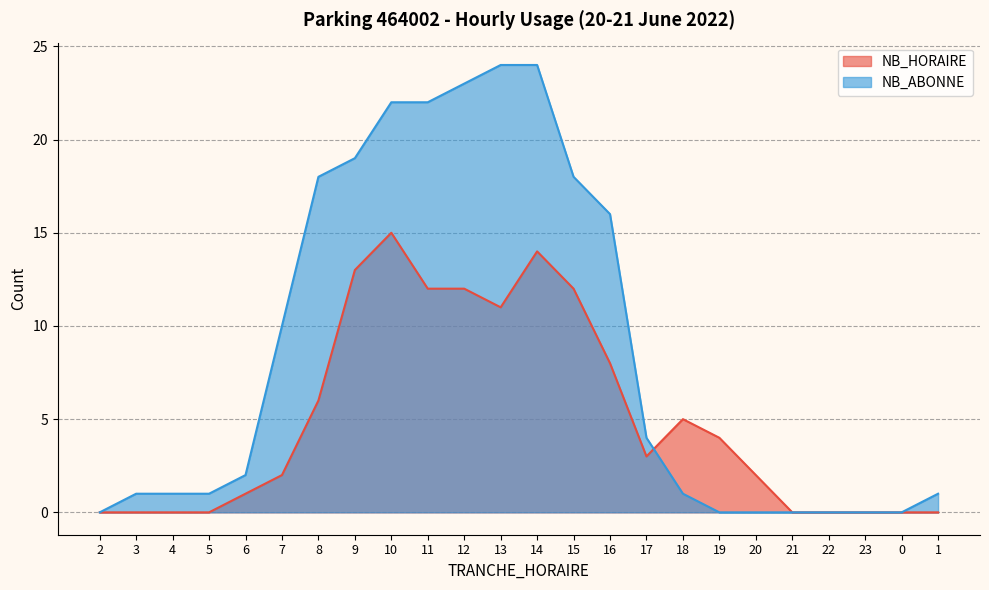

At 12, list the series in order from largest to smallest.

NB_ABONNE, NB_HORAIRE